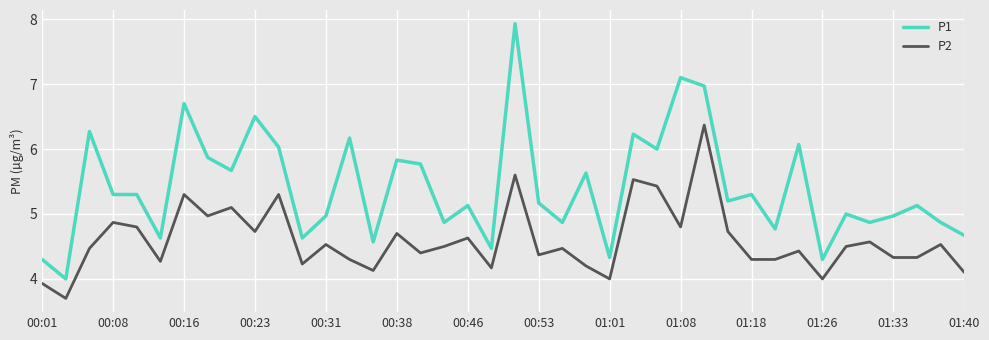

What is the minimum value shown in the chart?

3.7